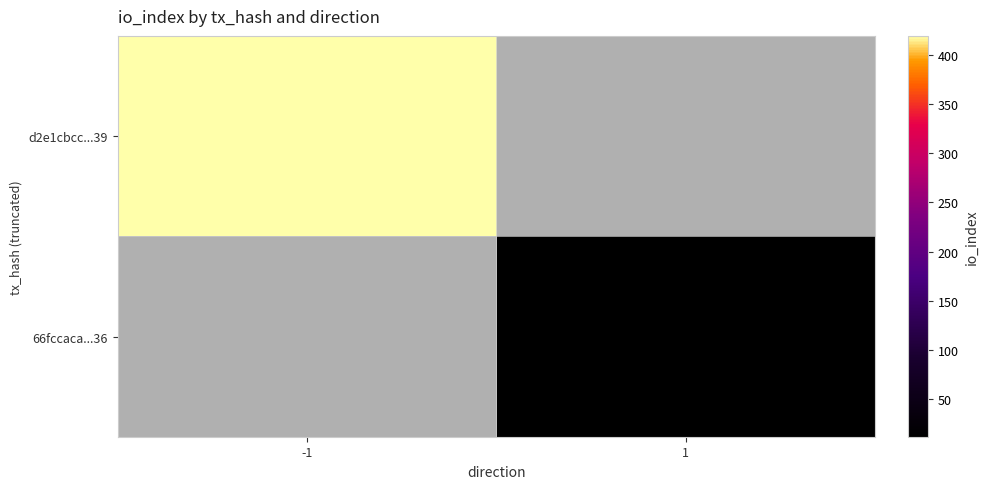

Count the number of categories in the chart.

2